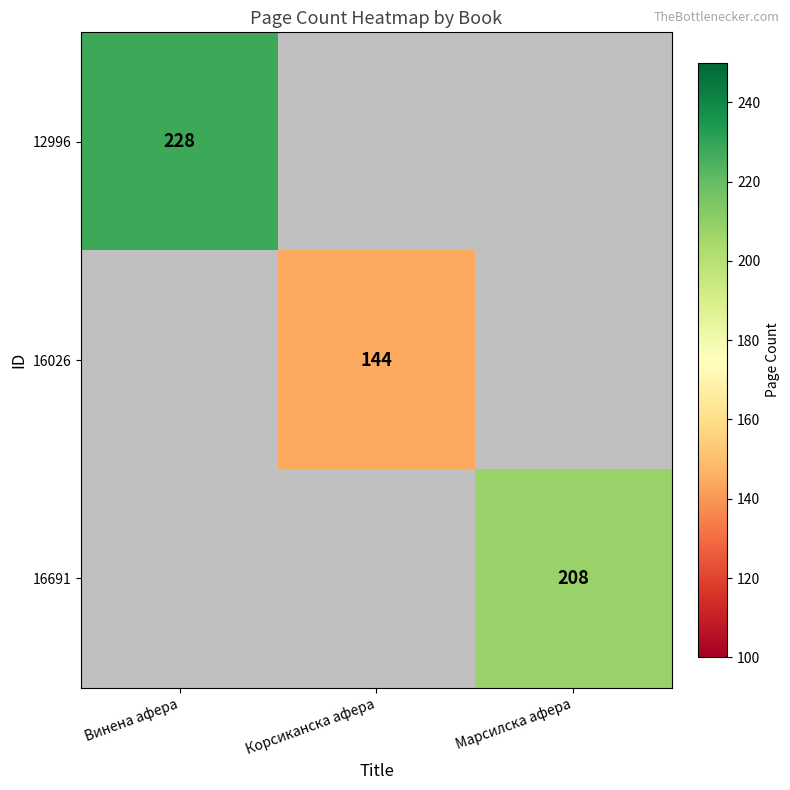

Count the number of categories in the chart.

3